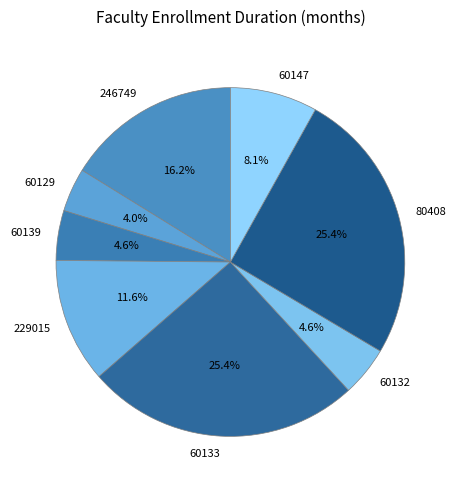

Is it true that 60133 is 32% of the pie?

False